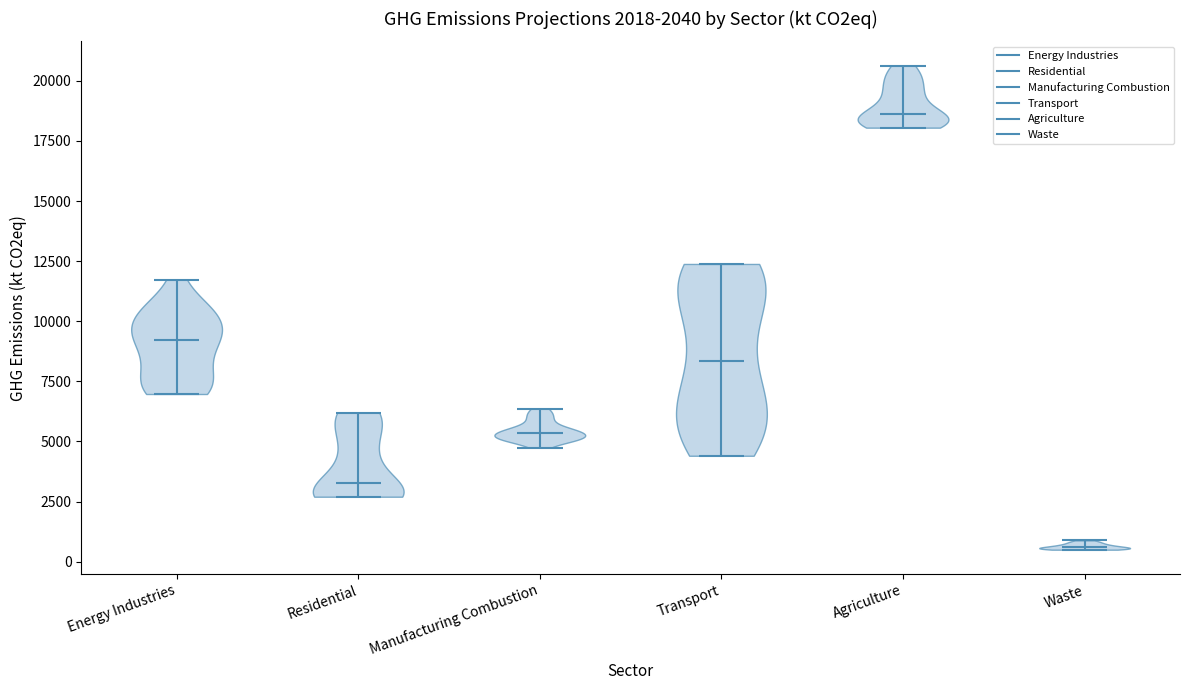

Which violin has the highest median line?

Agriculture